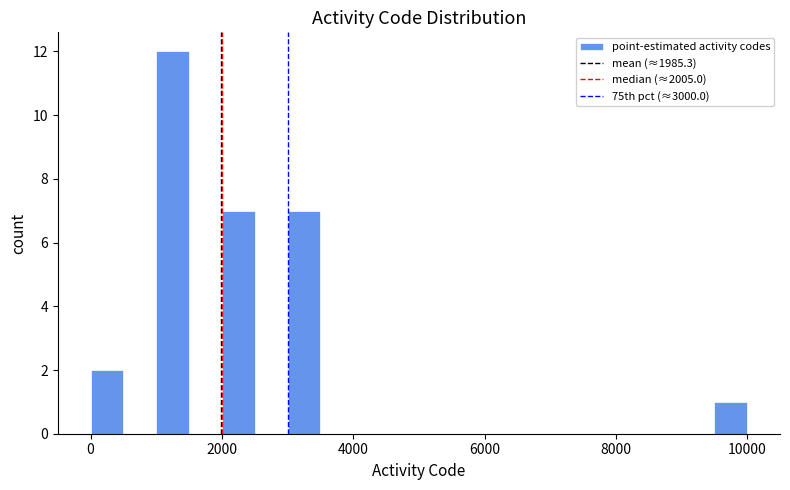

Around what value on the x-axis is the tallest bar? Give the approximate position of its centre, as read against the axis.

1200